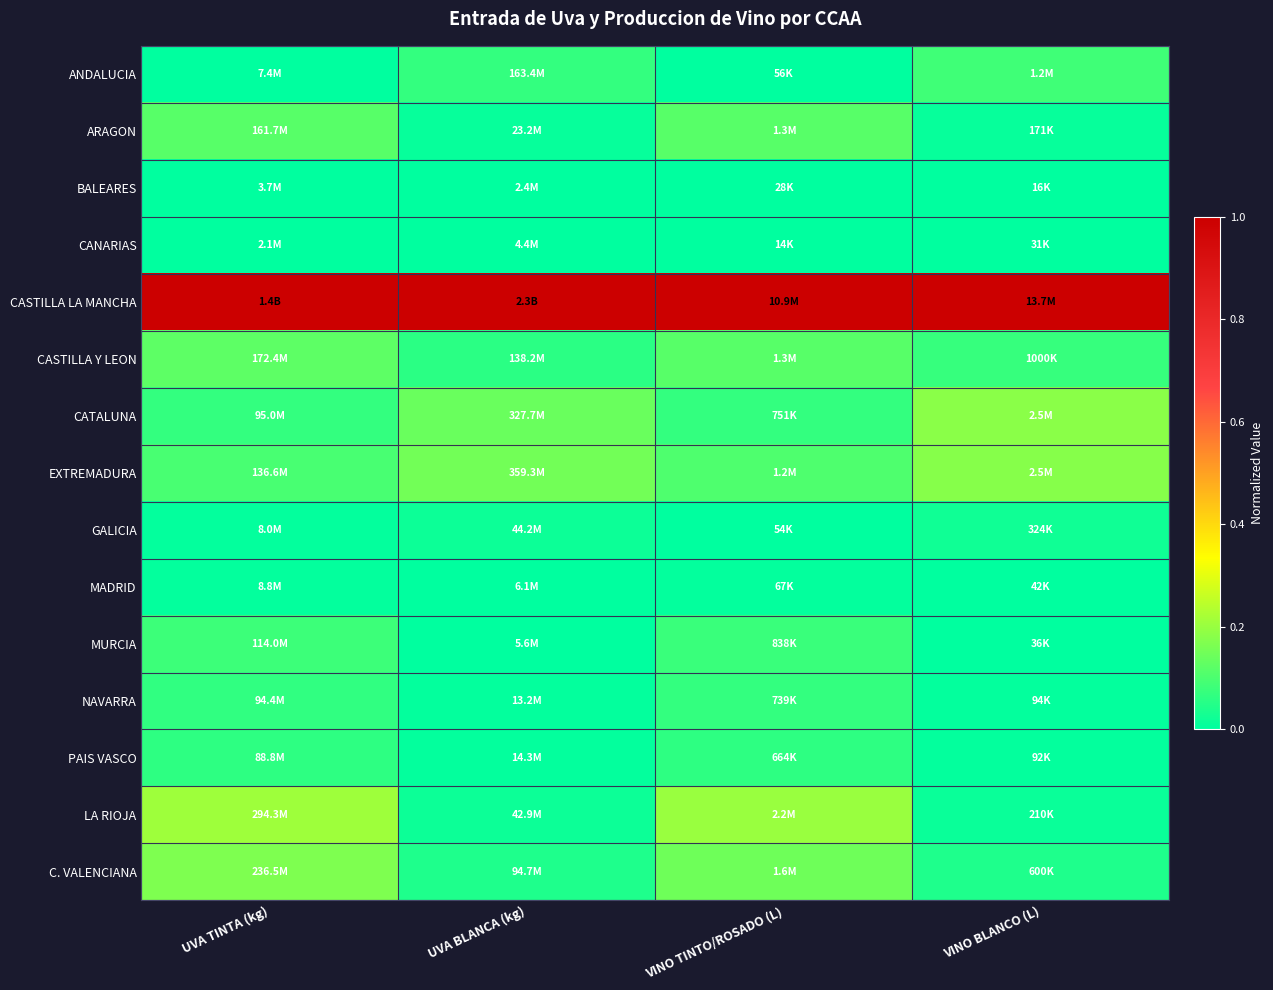

At VINO BLANCO (L), list the series in order from largest to smallest.

CASTILLA LA MANCHA, CATALUNA, EXTREMADURA, ANDALUCIA, CASTILLA Y LEON, C. VALENCIANA, GALICIA, LA RIOJA, ARAGON, NAVARRA, PAIS VASCO, MADRID, MURCIA, CANARIAS, BALEARES